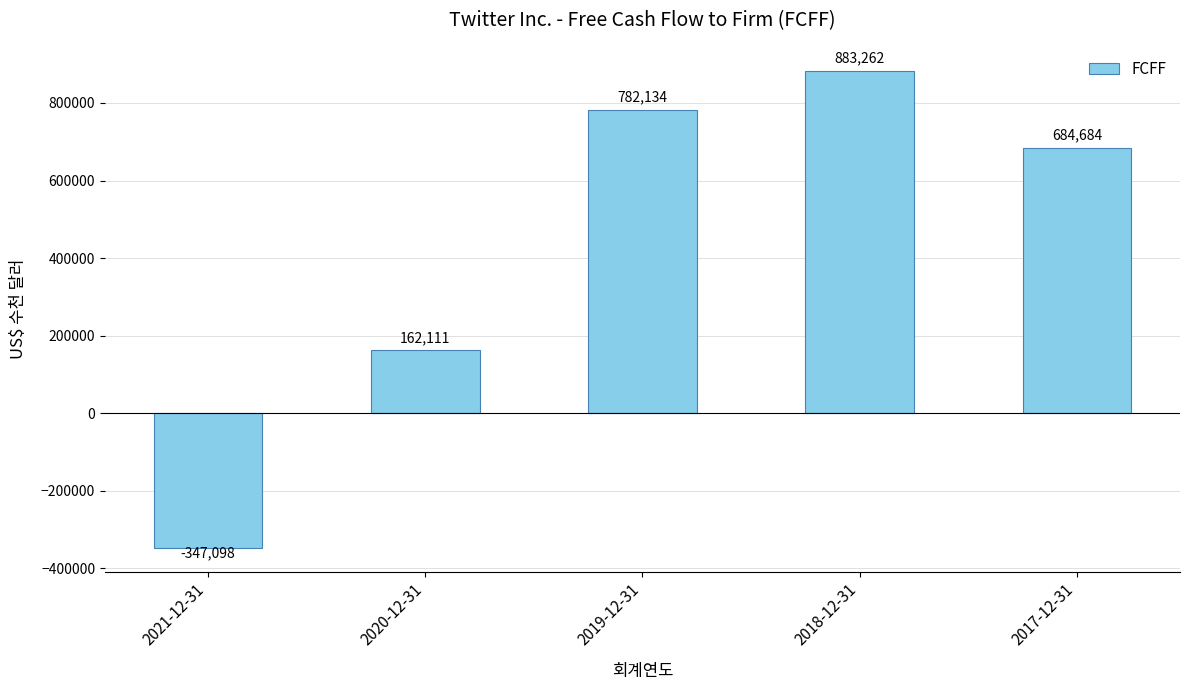

Count the number of data series in this chart.

1